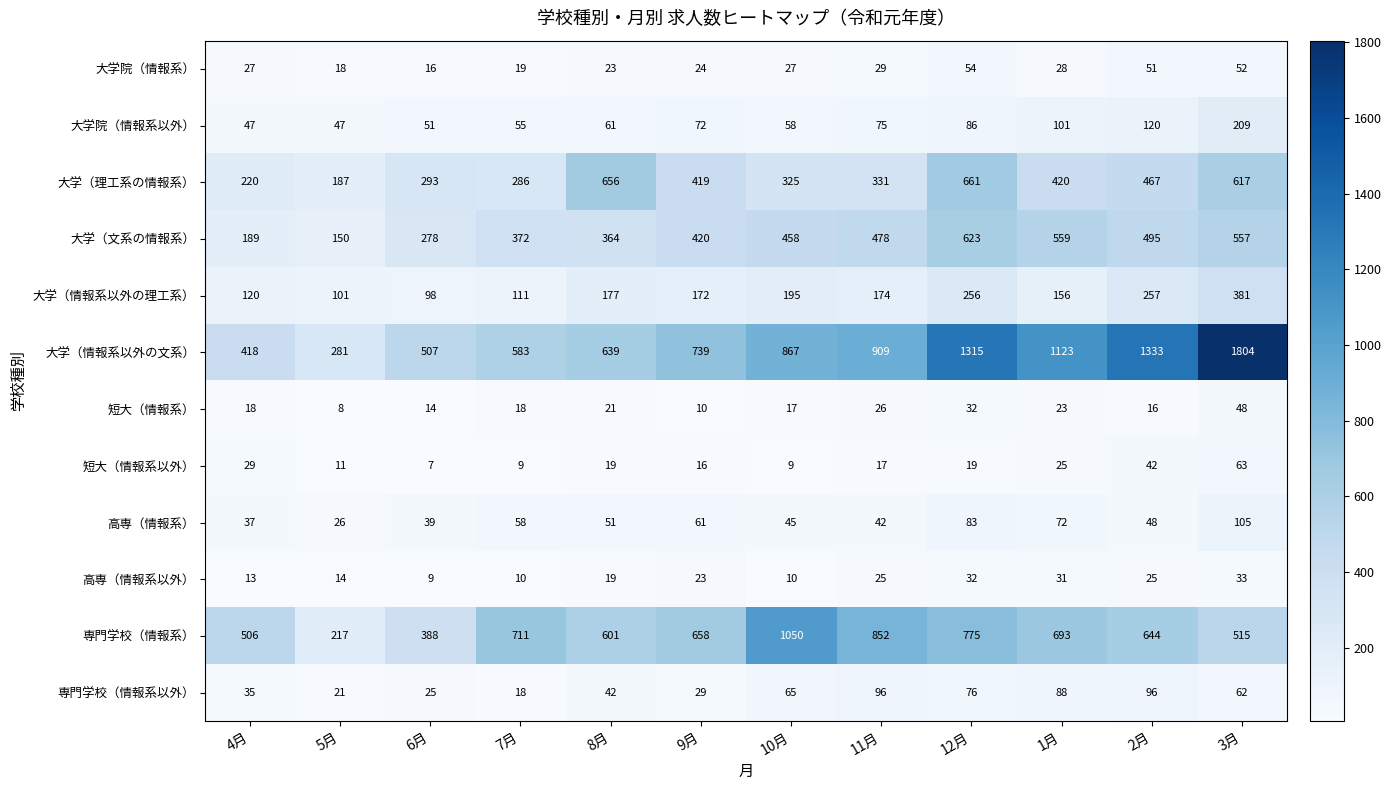

What is the difference between the highest and lowest values at 3月?

1771